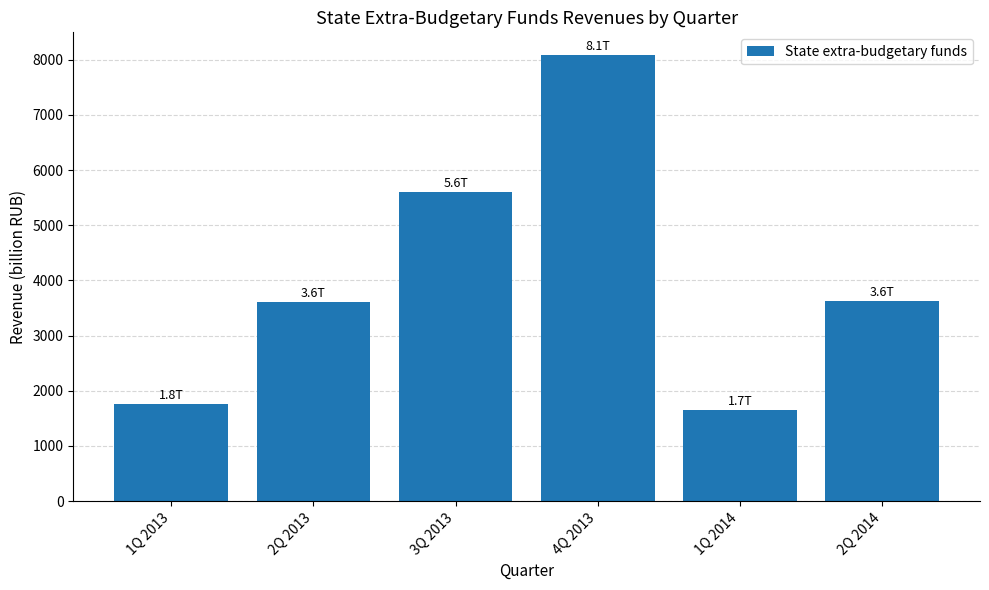

What is the sum of all values?

24354.9